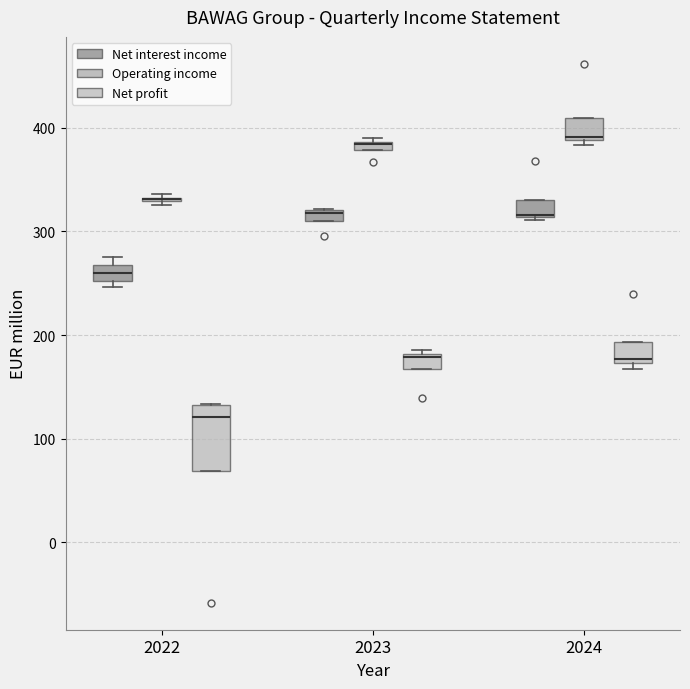

Where is the upper edge of the box for 2023 (Net profit) on the y-axis? The values are not printed on the chart, so give them approximately, as read against the axis.

180